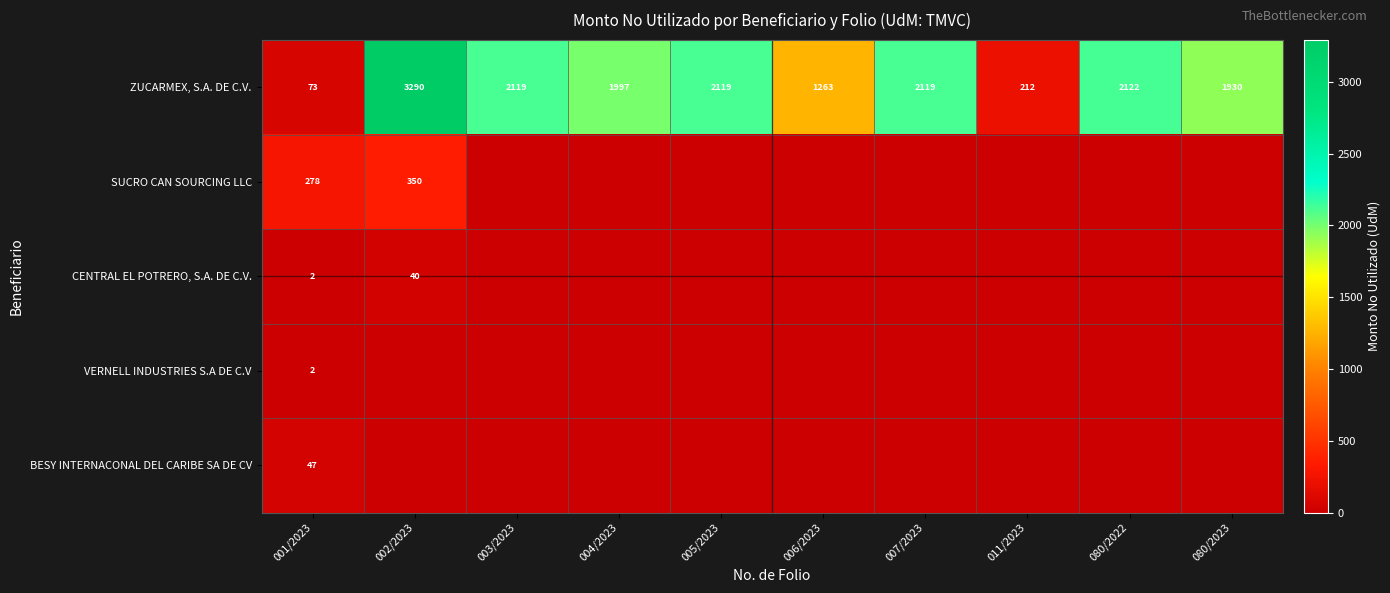

What is the average value of the ZUCARMEX, S.A. DE C.V. series?

1724